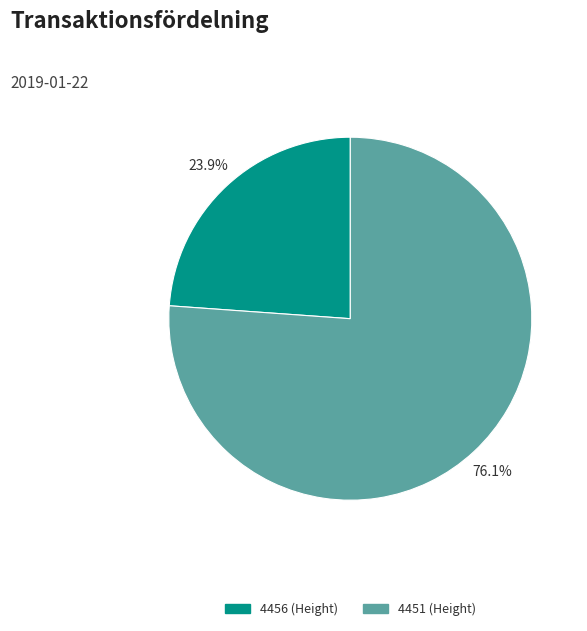

What is the largest slice in the pie chart?

4451